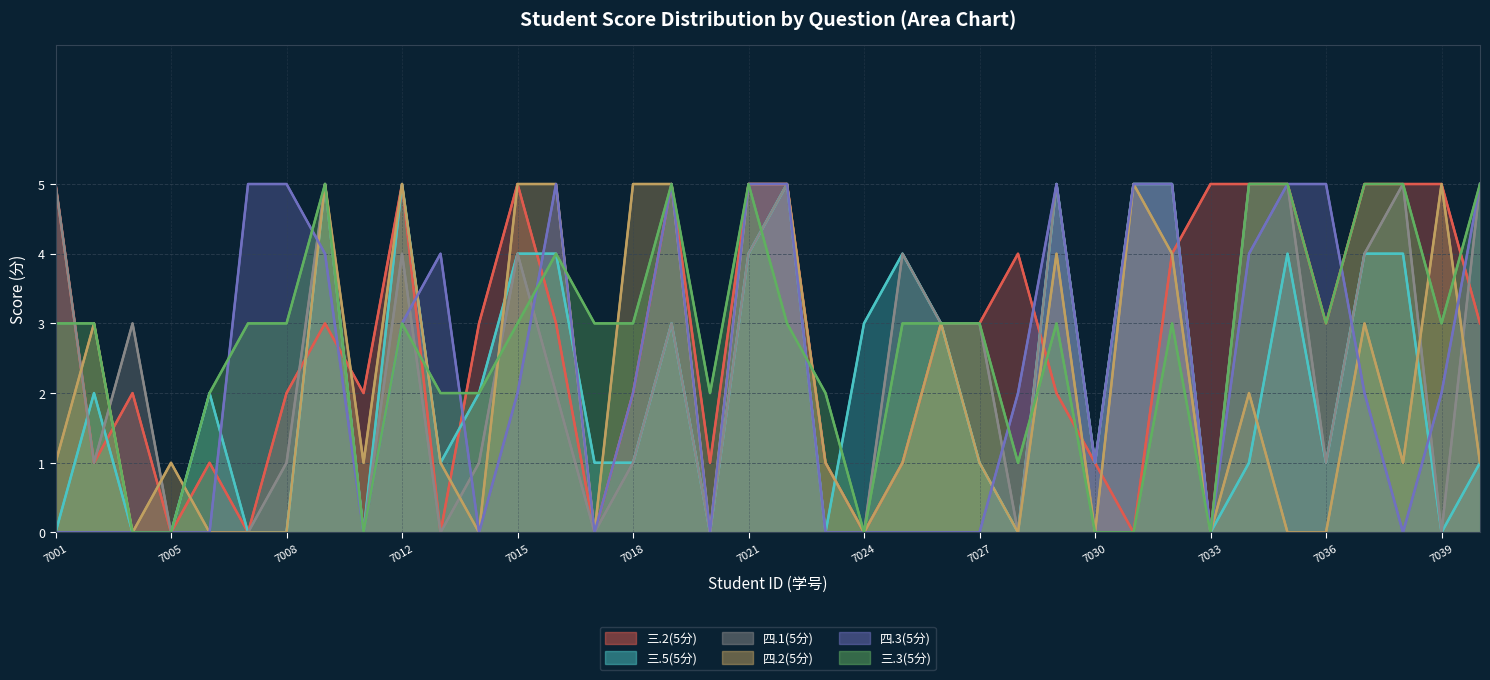

Approximately how many times larger is the value at 7033 compared to 7001?

1.0